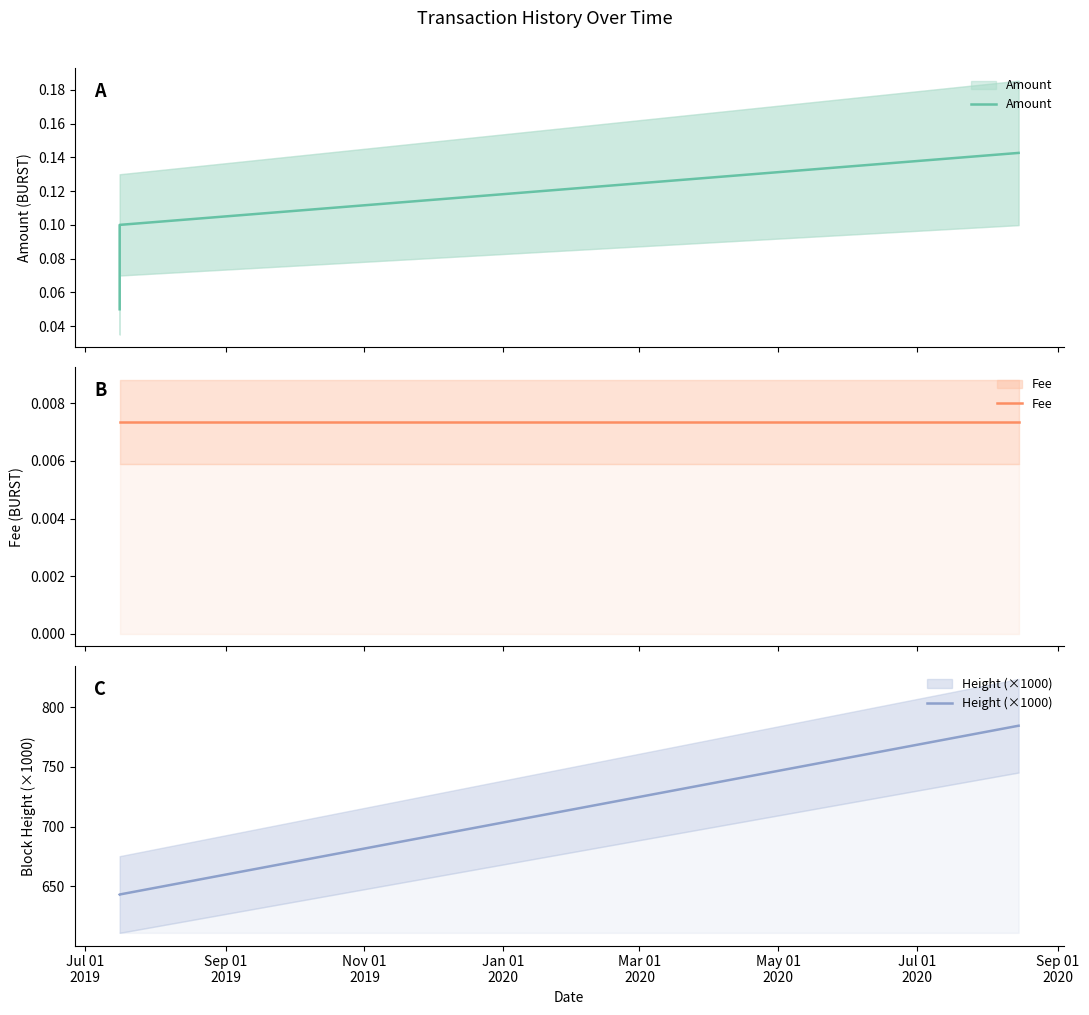

List the series in order of their peak value, highest first.

Height (×1000), Amount, Fee